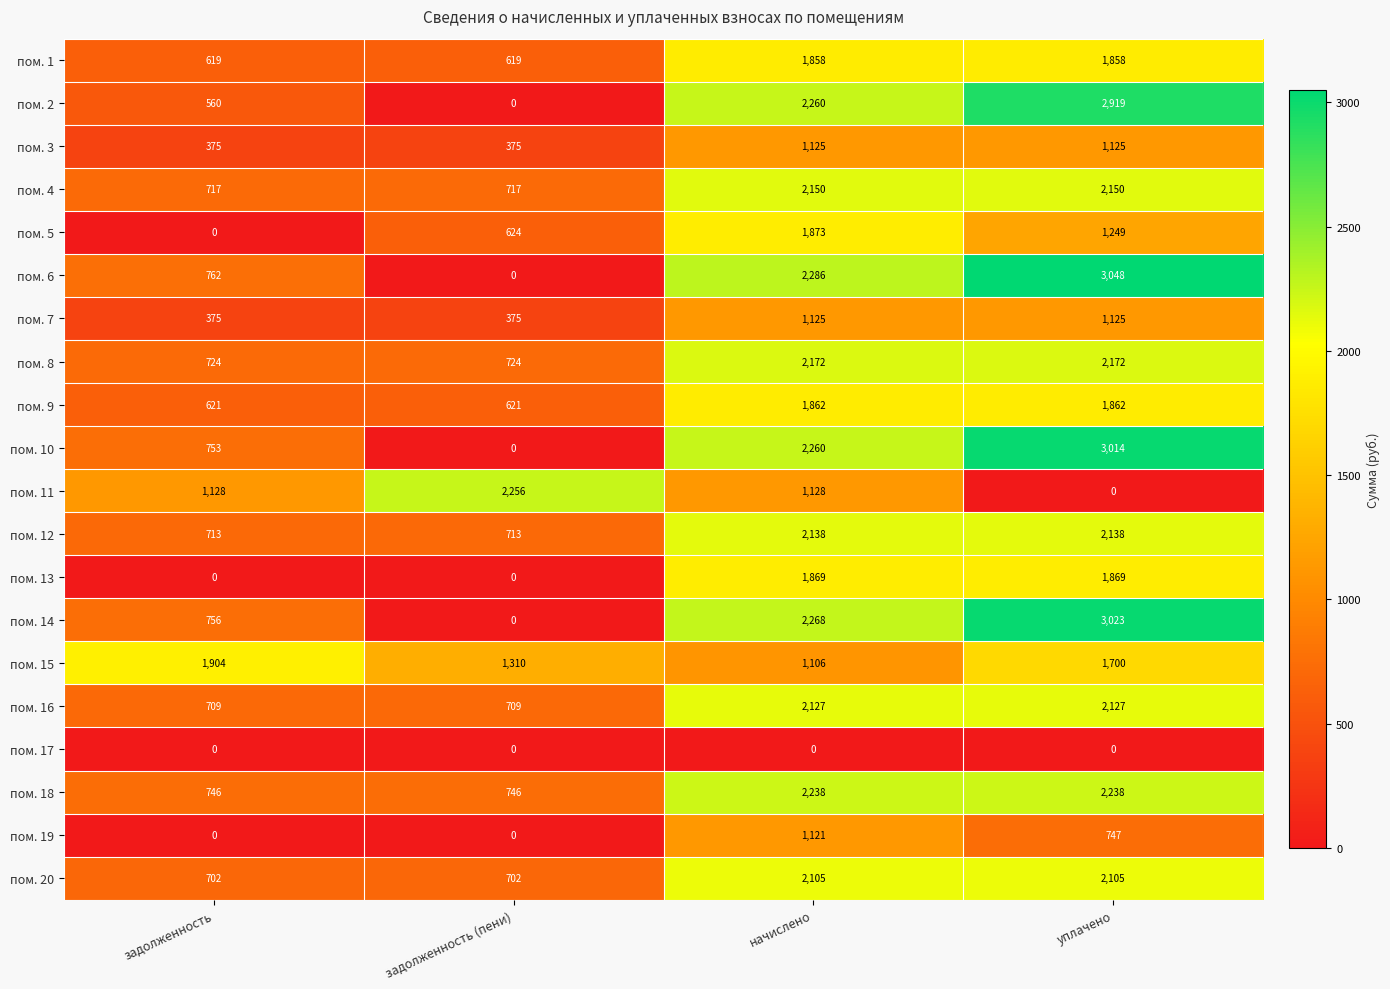

What is the difference between the second highest and minimum values in the пом. 18 series?

1492